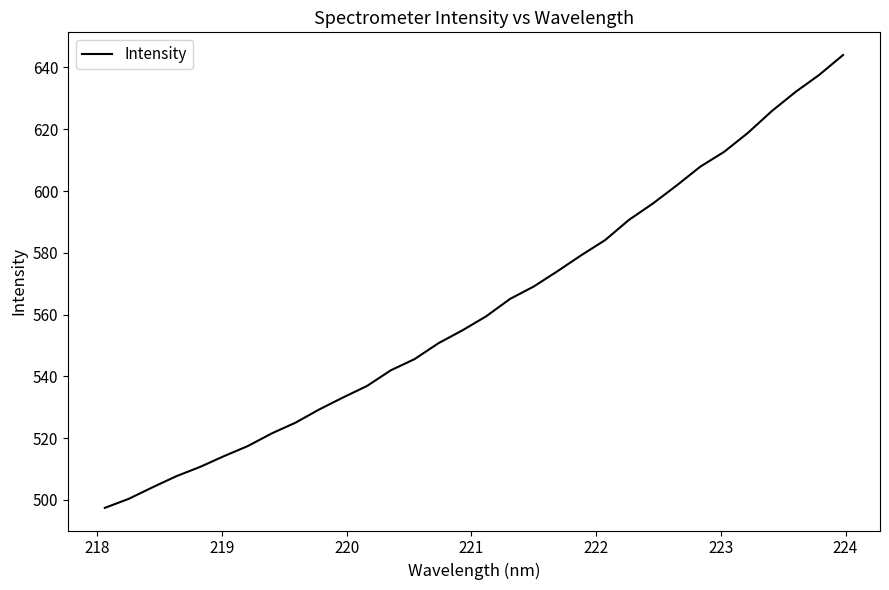

What is the greatest value displayed?

644.0